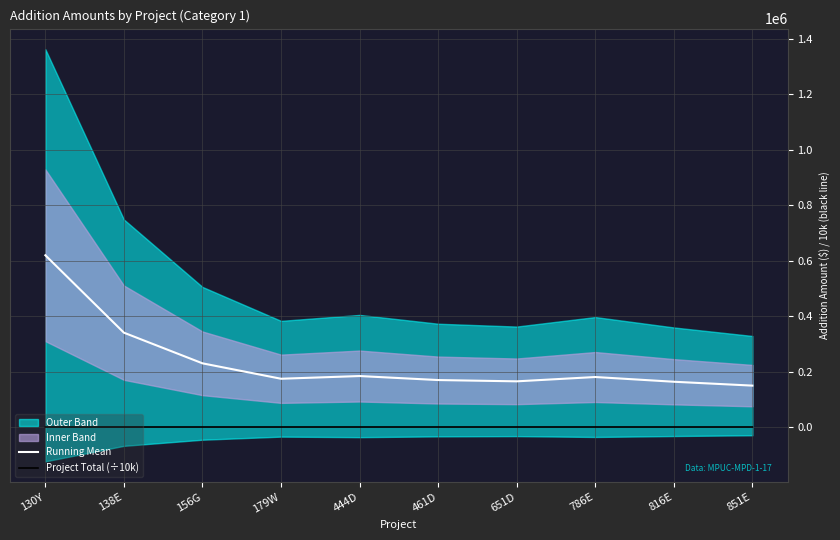

How many lines are shown in the chart?

2